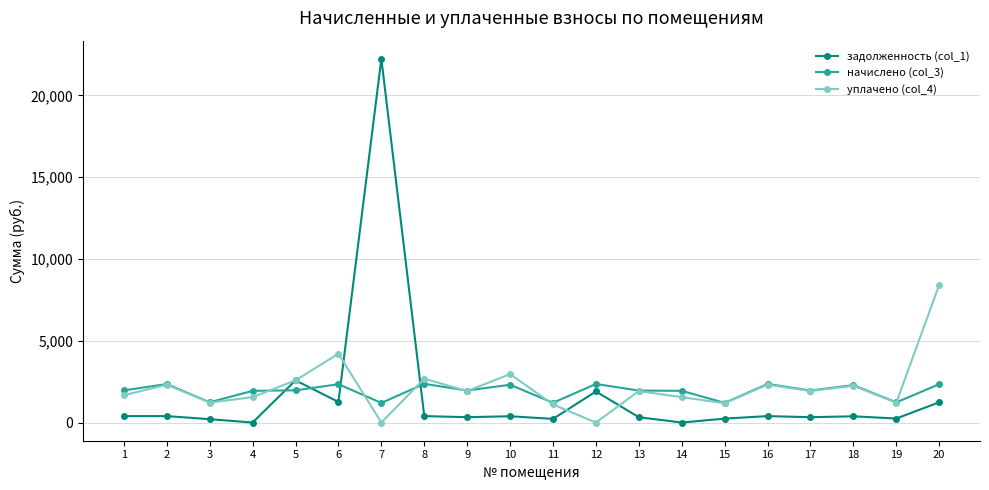

What are all the series names shown in the legend?

задолженность (col_1), начислено (col_3), уплачено (col_4)